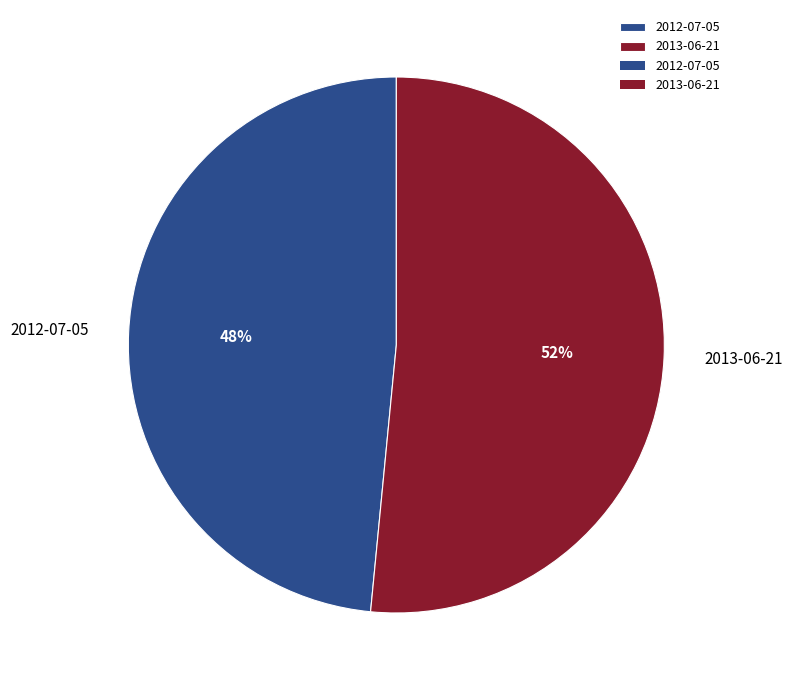

To the nearest percent, what is the average slice percentage?

50%